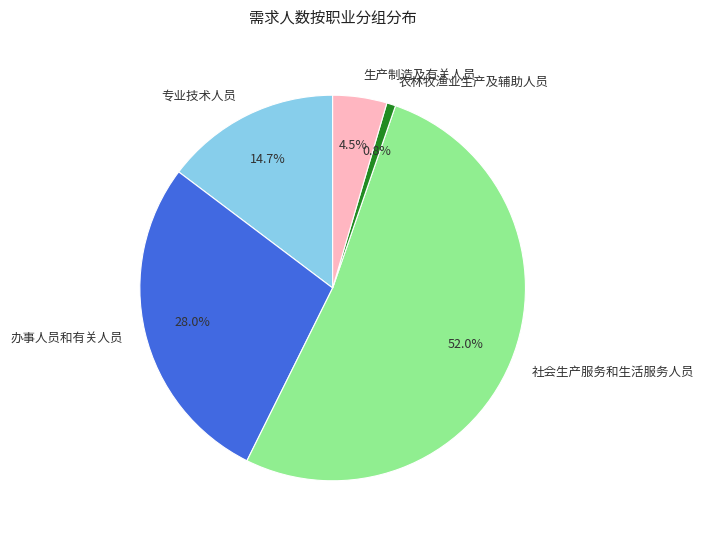

To the nearest percent, what portion does 办事人员和有关人员 represent?

28%